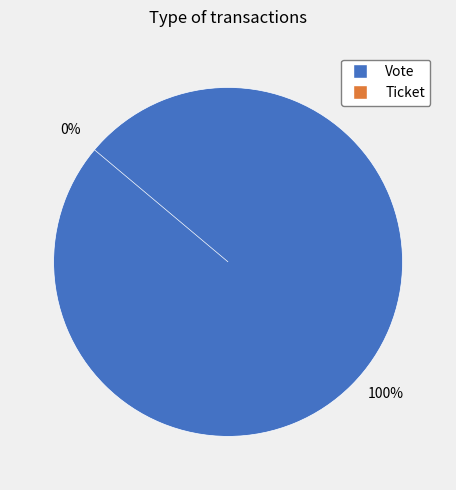

What is the smallest slice in the pie chart?

Ticket